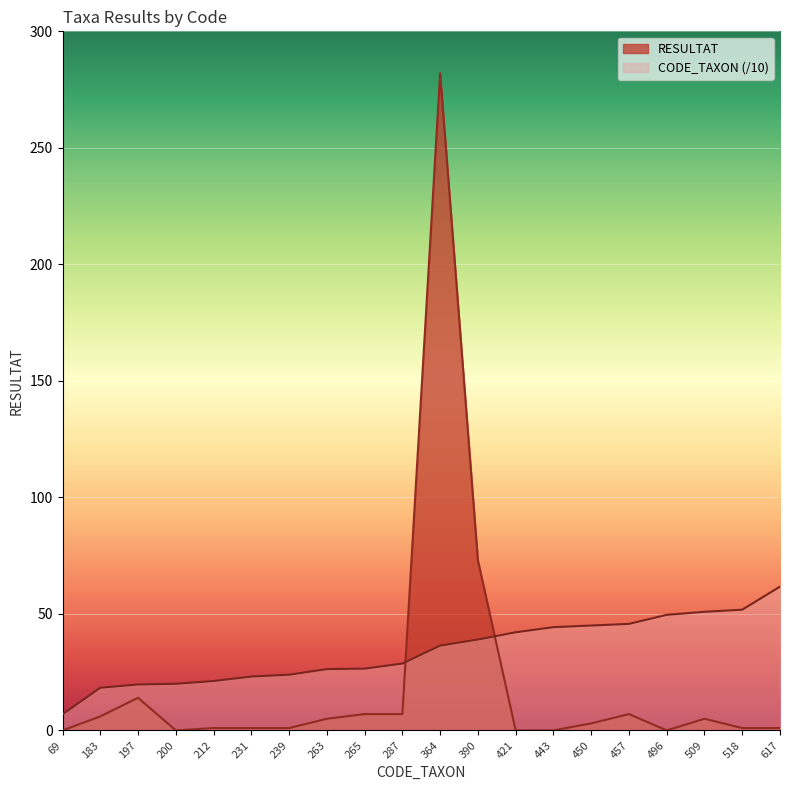

What is the difference between the highest and lowest values at 421?

42.1